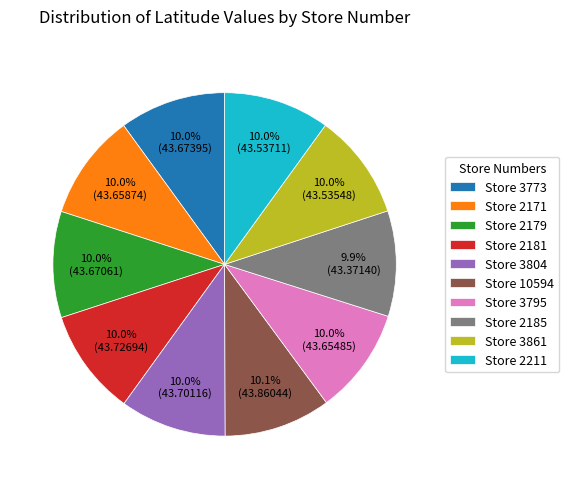

Approximately how many times larger is the value at Store 10594 compared to Store 2185?

1.0